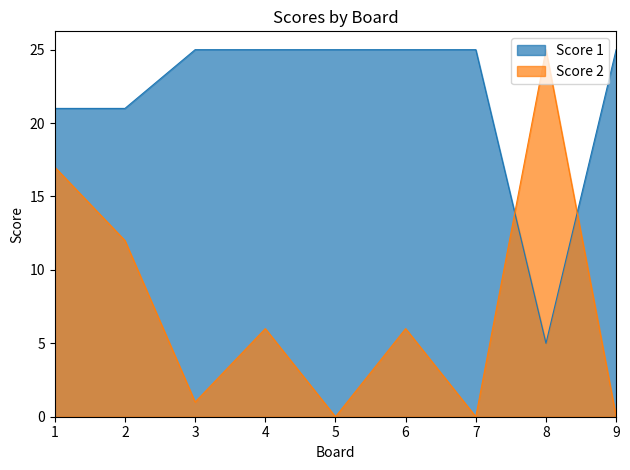

Reading left to right, what are all the values shown in this chart?

Score 1: 1=21	2=21	3=25	4=25	5=25	6=25	7=25	8=5	9=25
Score 2: 1=17	2=12	3=1	4=6	5=0	6=6	7=0	8=25	9=0